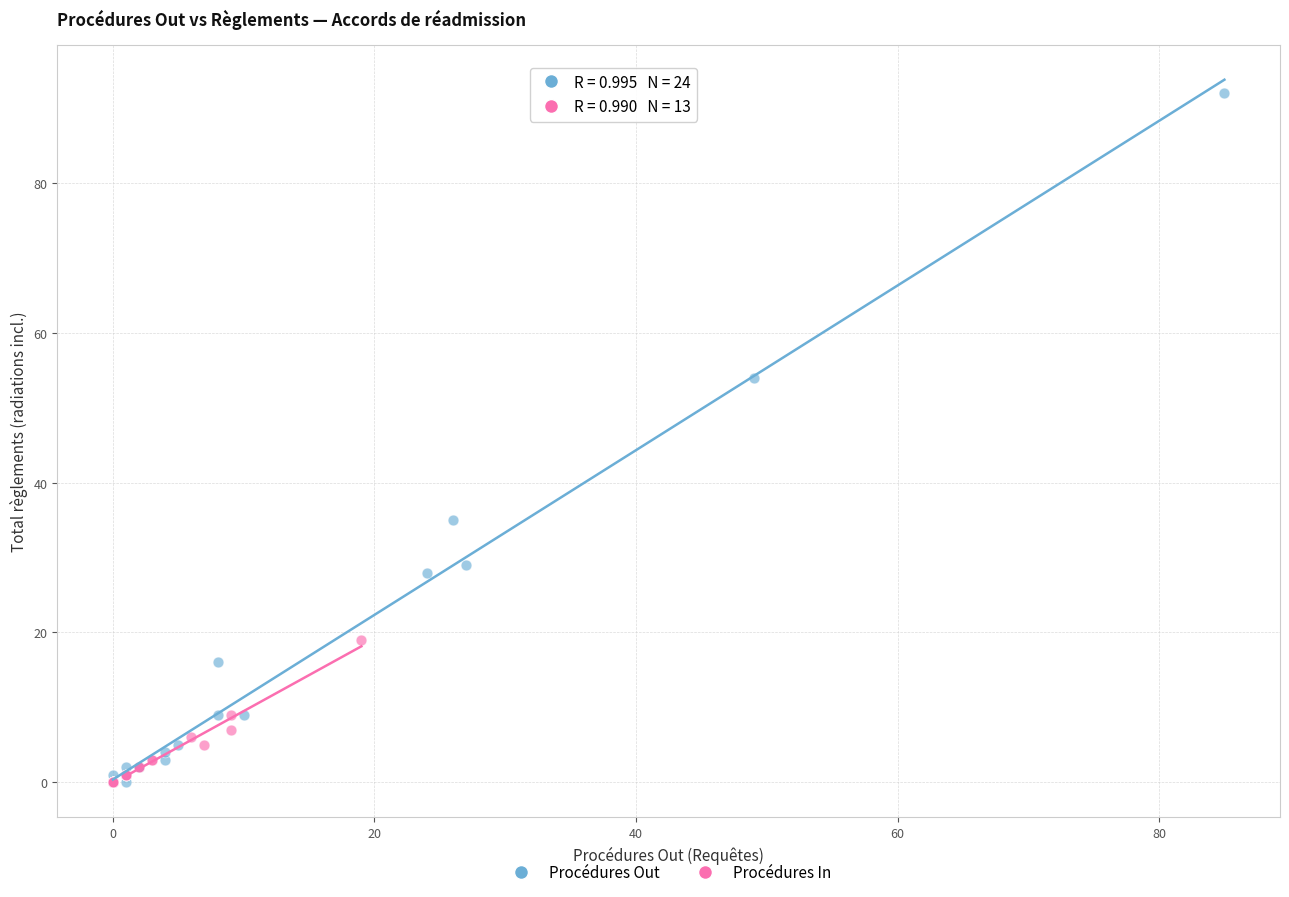

Which series has the widest spread of Y values?

Procédures Out